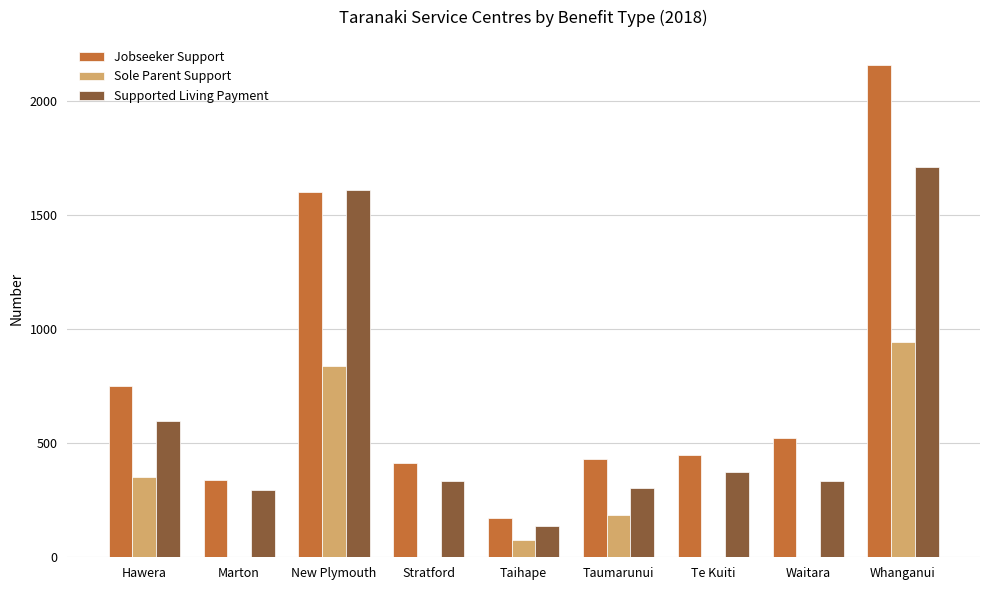

What value does the Jobseeker Support series have at Waitara?

524